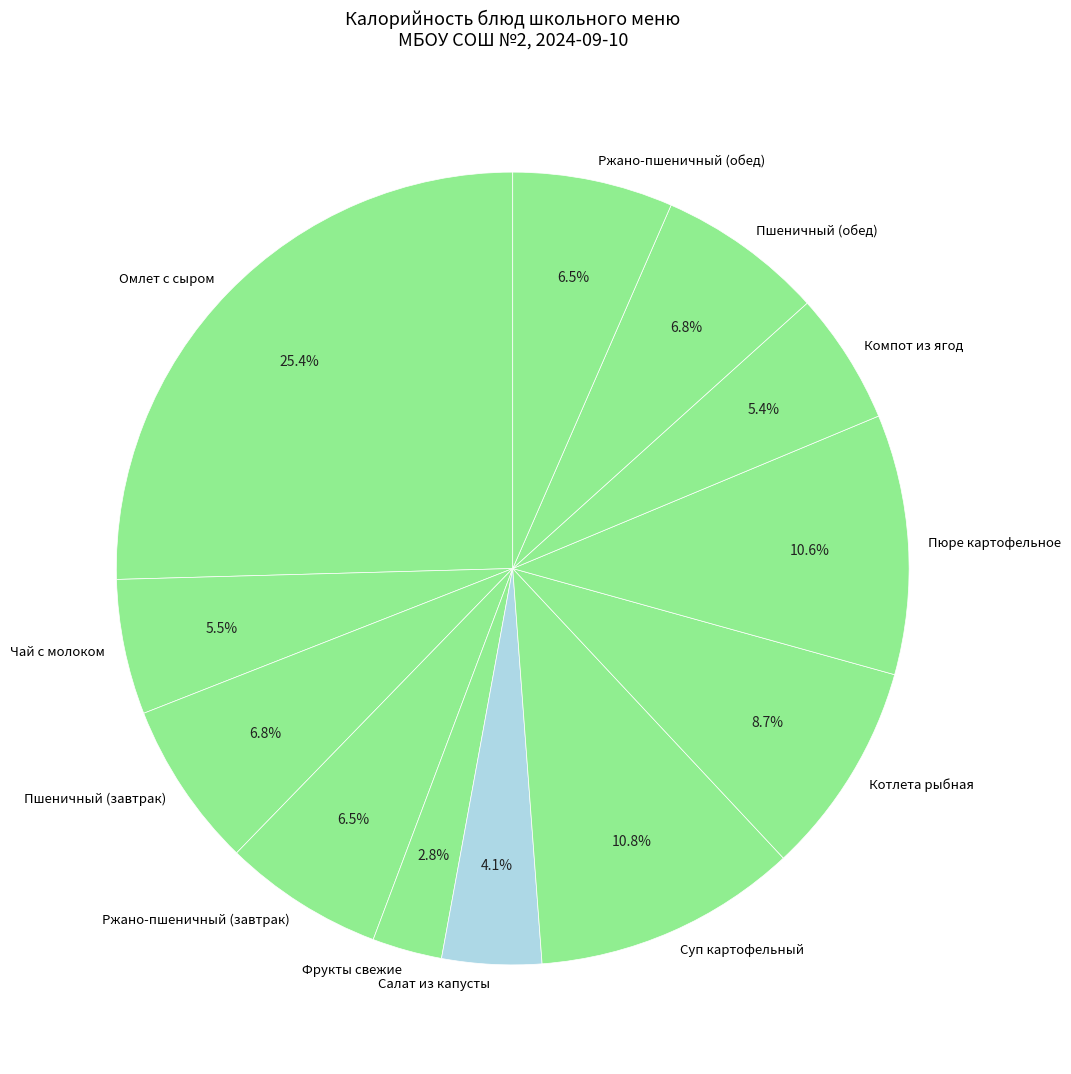

The Омлет с сыром slice represents 25% of the pie. True or false?

True